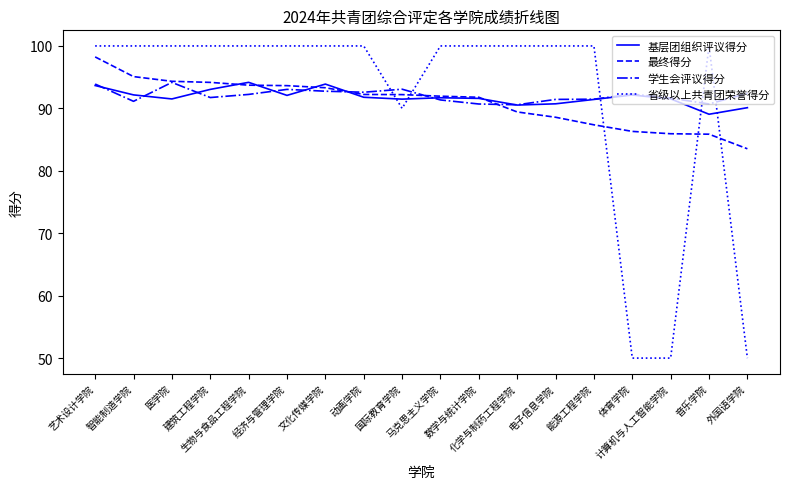

Which series ends up on top after the final intersection of 省级以上共青团荣誉得分 and 基层团组织评议得分?

基层团组织评议得分